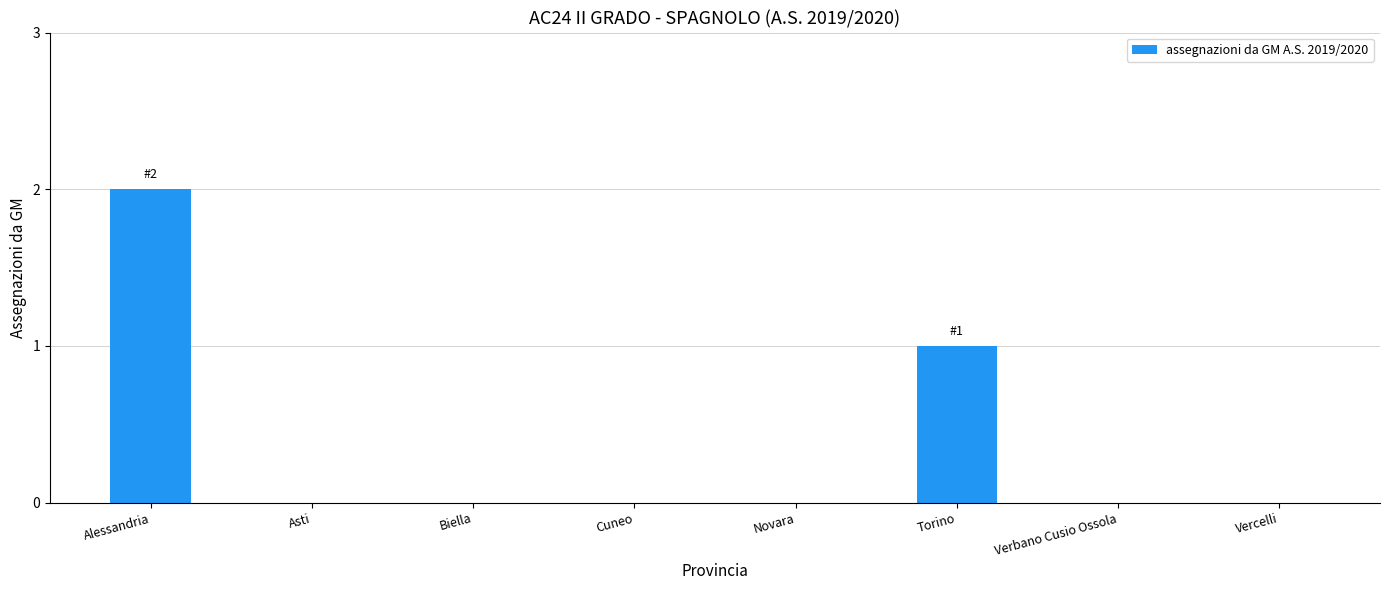

Which label corresponds to the largest value in the chart?

Alessandria